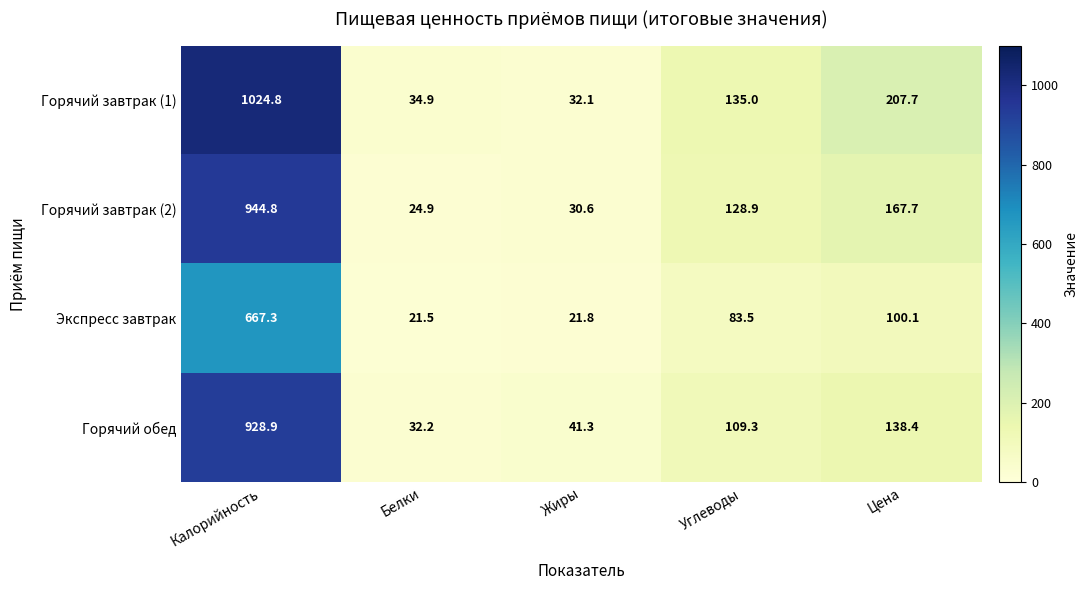

Count the number of categories in the chart.

5